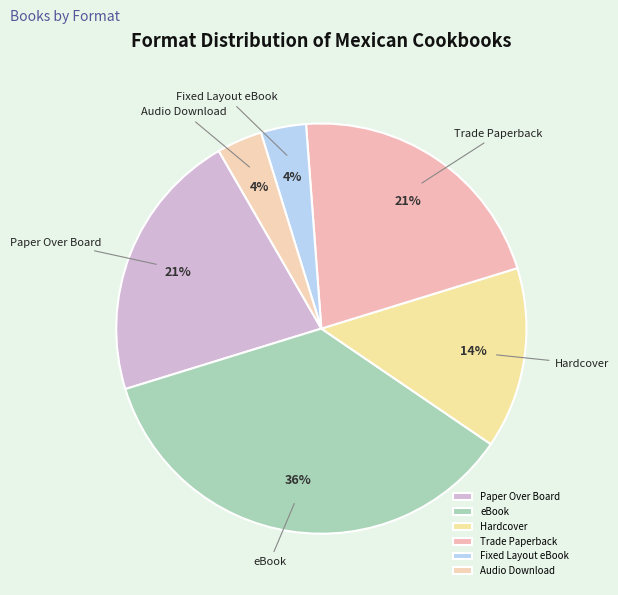

Does any single category account for the majority?

No